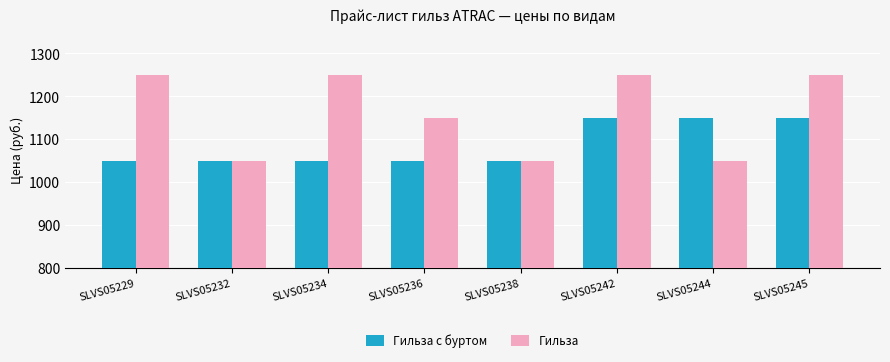

What is the total value across all series at SLVS05236?

2200